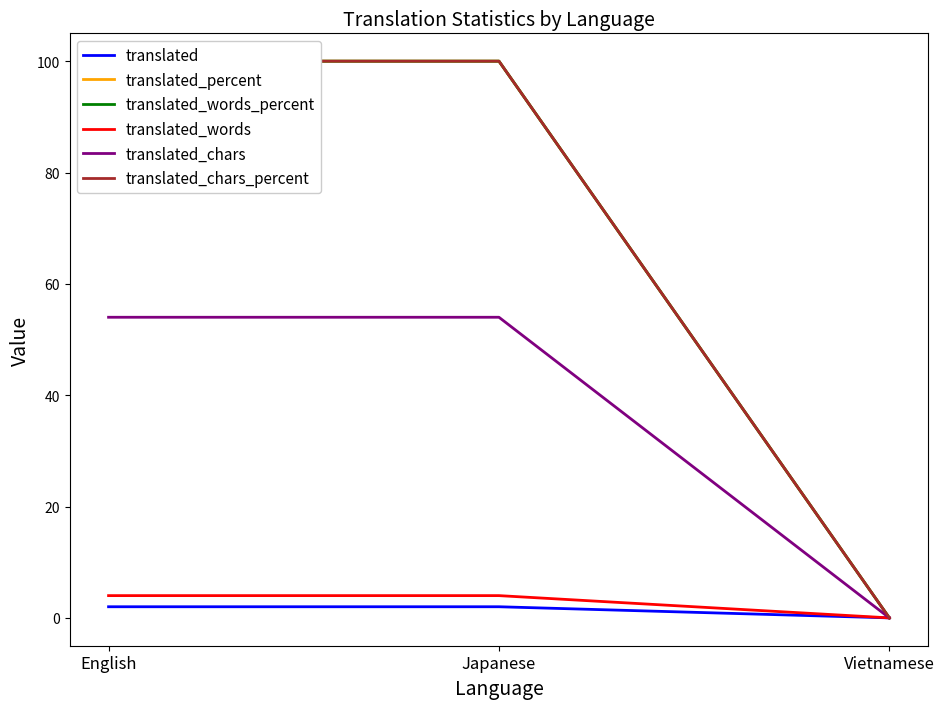

List the series in order of their peak value, lowest first.

translated, translated_words, translated_chars, translated_percent, translated_words_percent, translated_chars_percent